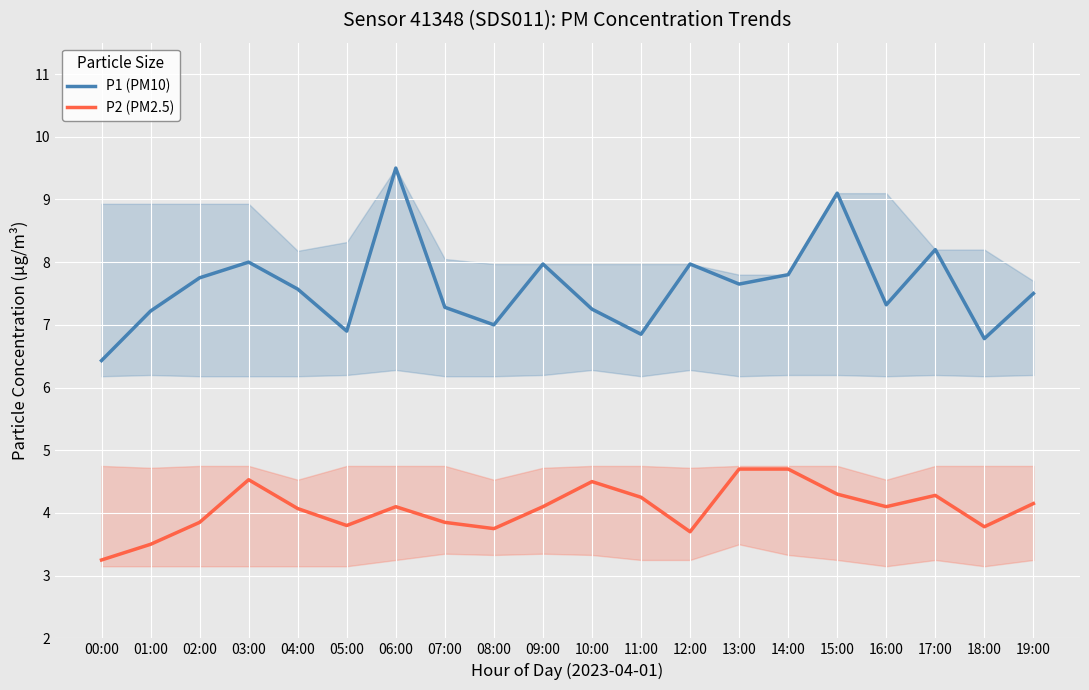

In P2 (PM2.5), how many points are lower than both neighbors (excluding endpoints)?

5